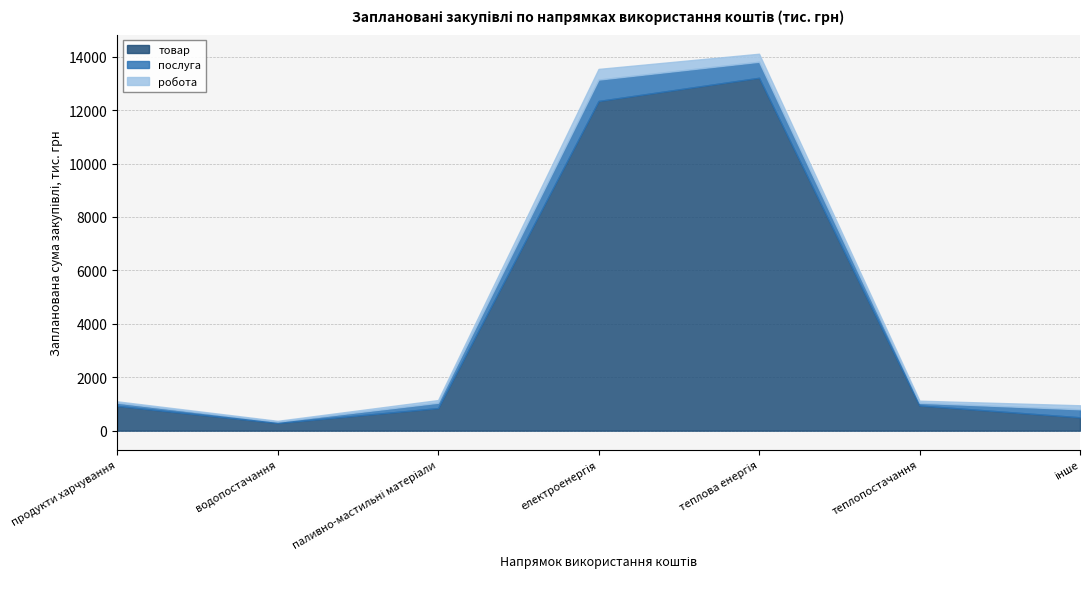

Count the number of categories in the chart.

7